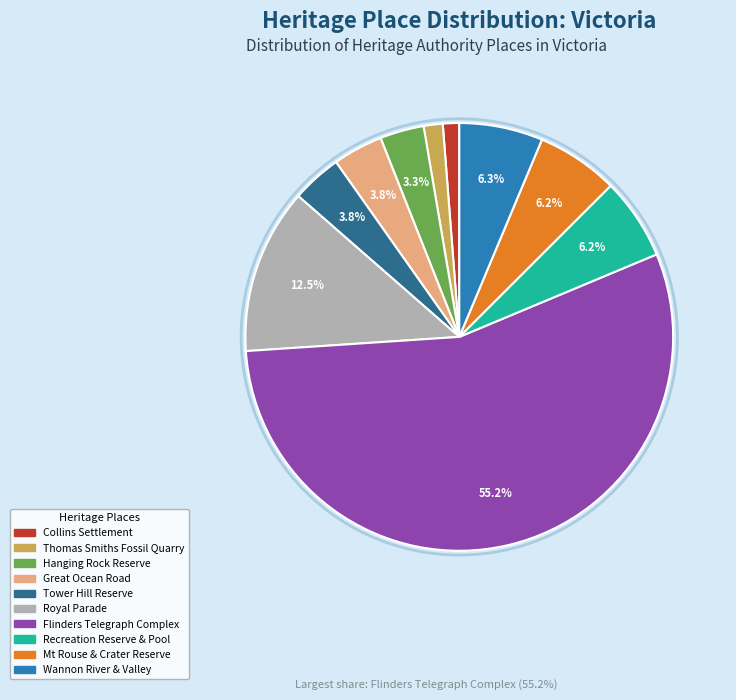

Is there a majority slice in this chart?

Yes